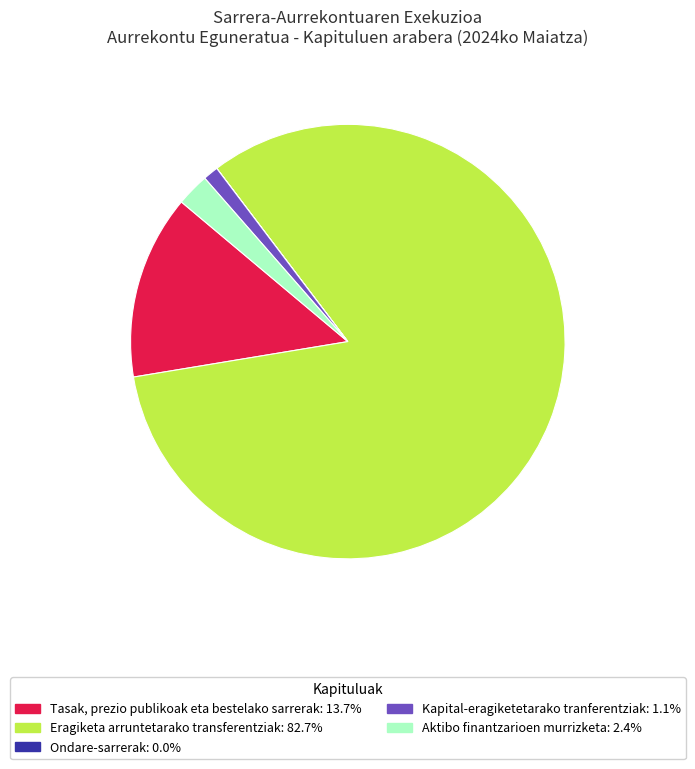

Is there a majority slice in this chart?

Yes